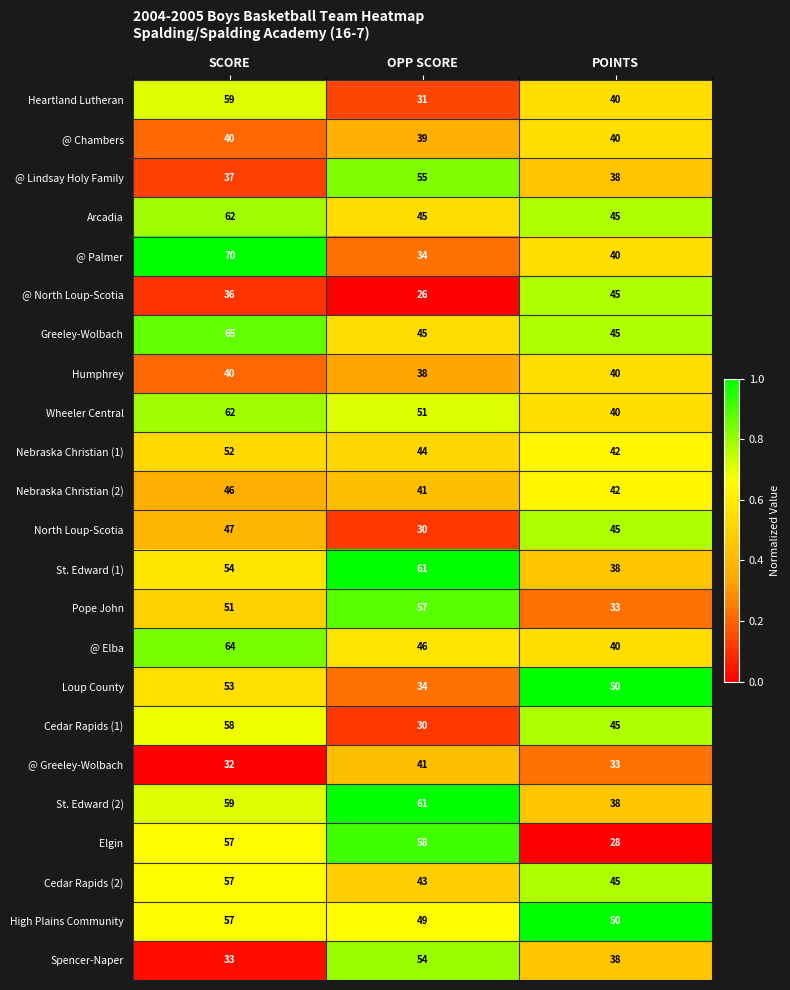

Which series changed the most between OPP SCORE and POINTS?

Elgin